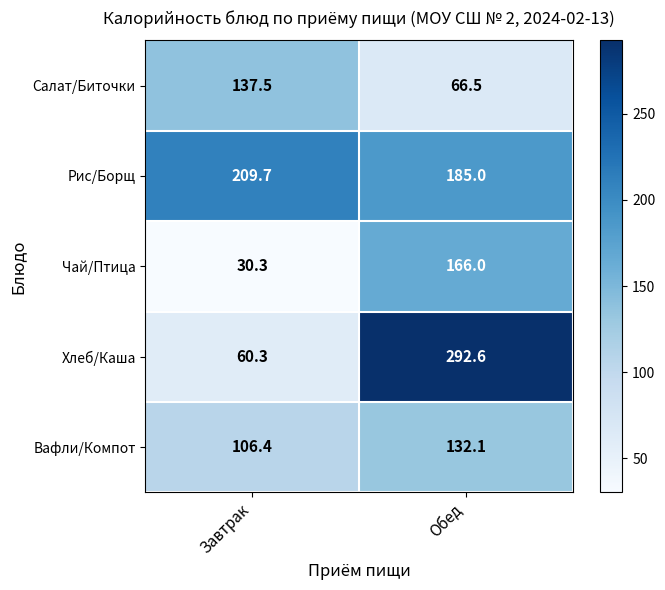

At which category does the chart reach its minimum across all series?

Завтрак